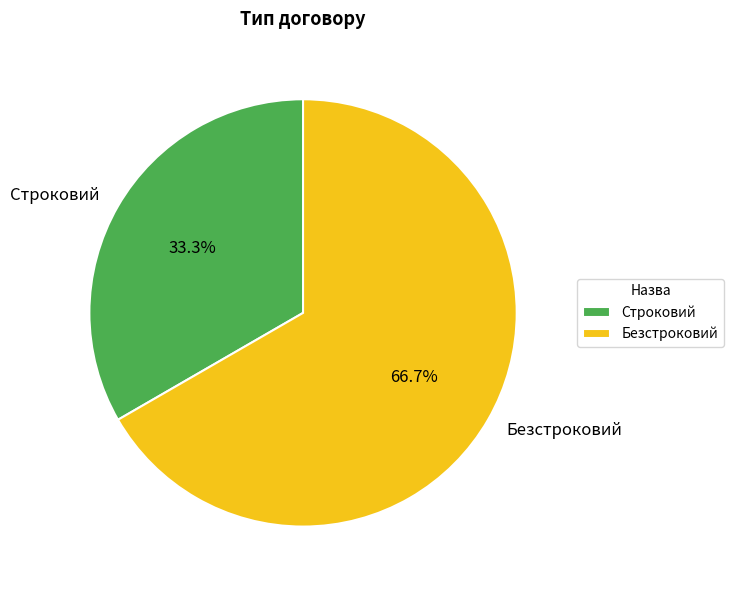

Combined, do Безстроковий and Строковий account for over 50%?

Yes